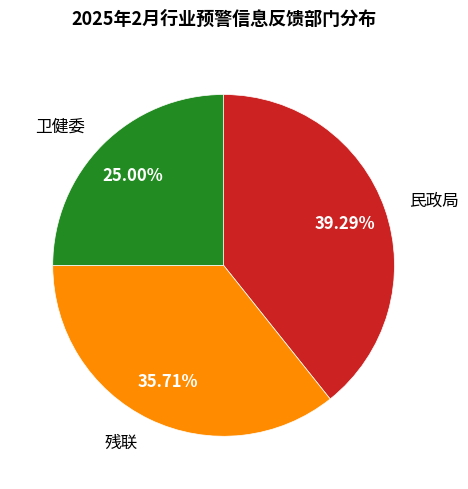

Is 民政局 the majority of the pie?

No